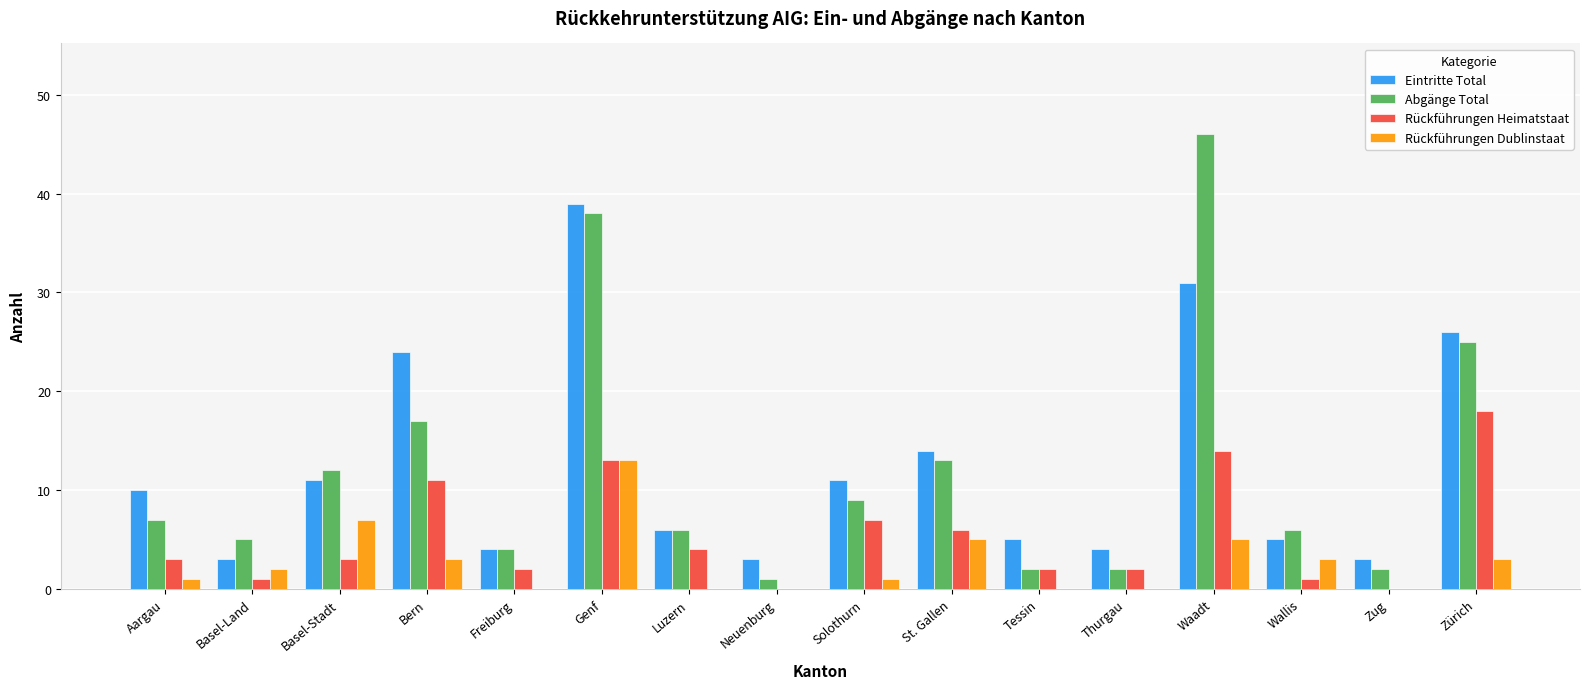

Which series has the widest spread of values?

Abgänge Total